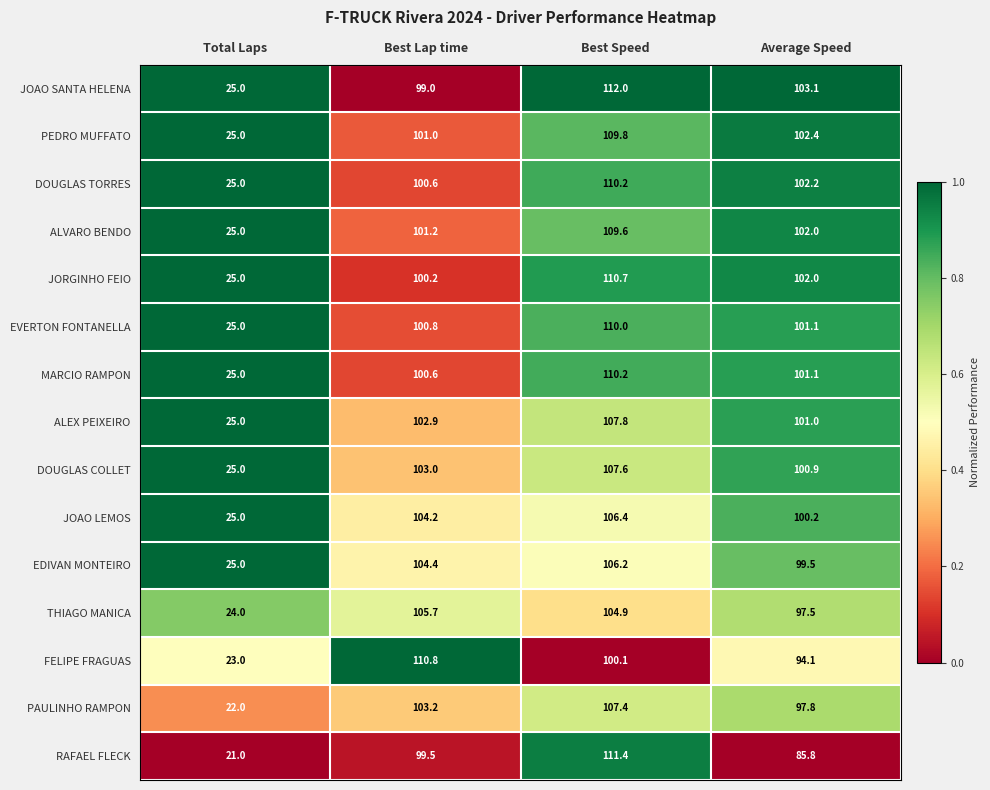

The ALVARO BENDO series shows 9.5 at Total Laps. True or false?

False